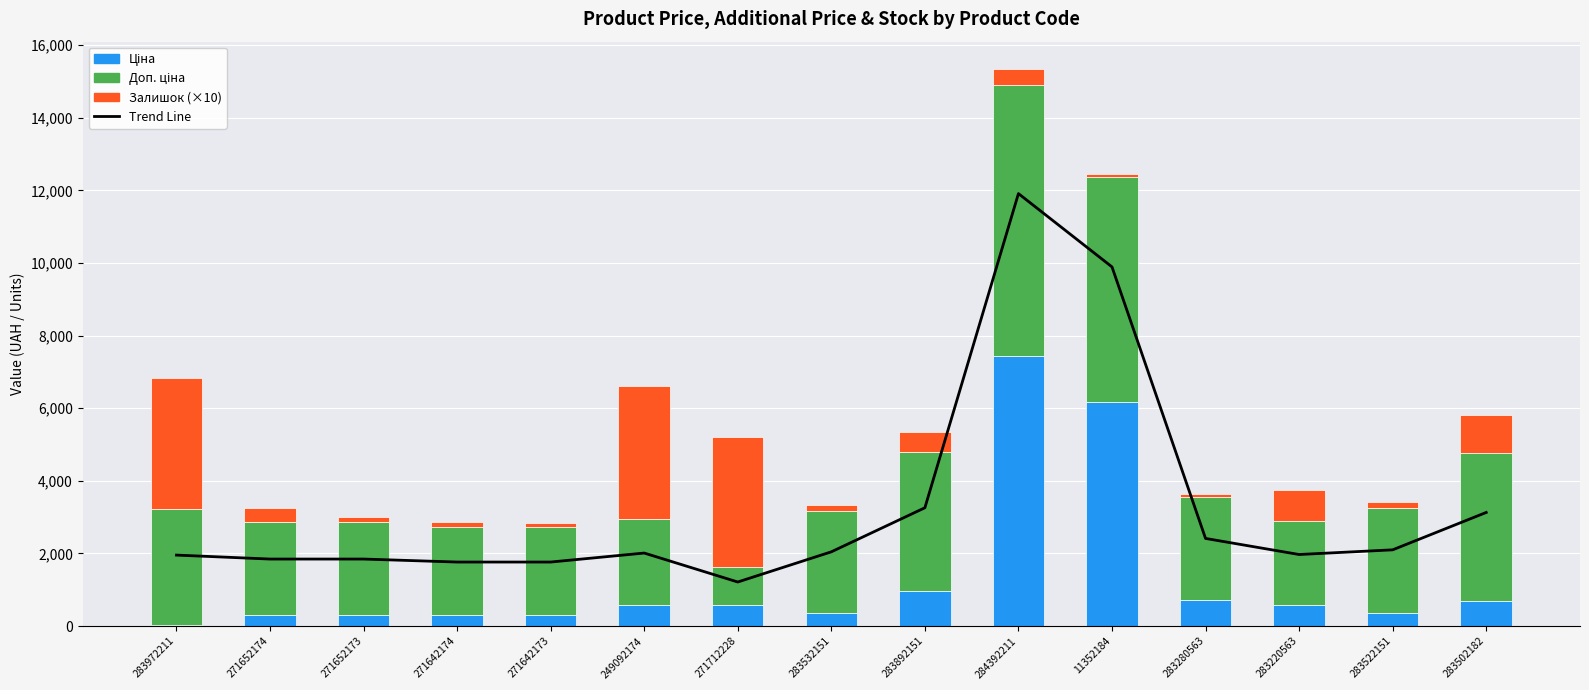

What is the label of the 8th bar from the right?

283532151